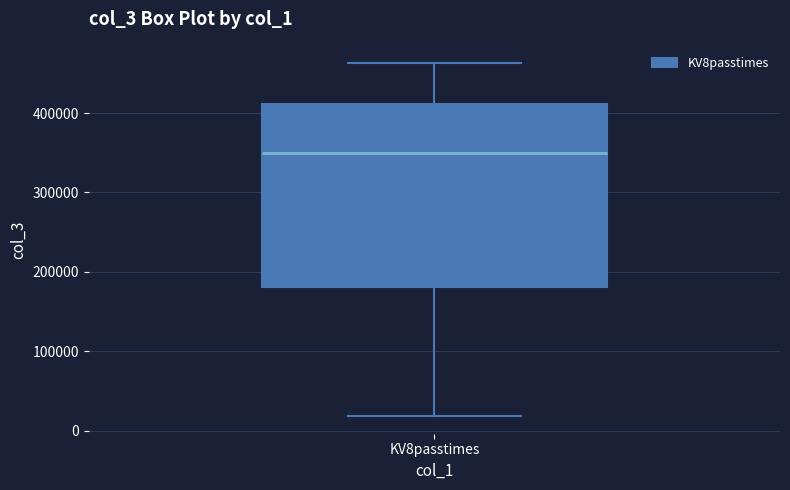

Transcribe this box plot: give where the median line is, the range the box spans, and where the two whiskers end, as read against the y-axis. The values are not printed on the chart, so give them approximately, as read against the axis.

median 350000, box 180000 to 410000, whiskers 20000 to 460000